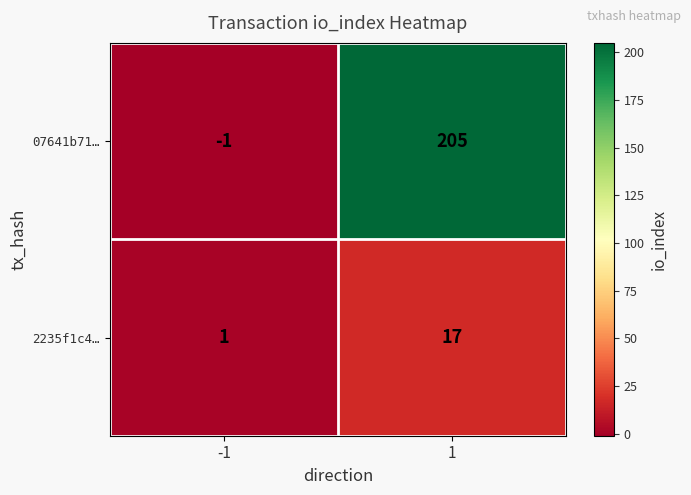

What is the smallest value displayed?

-1